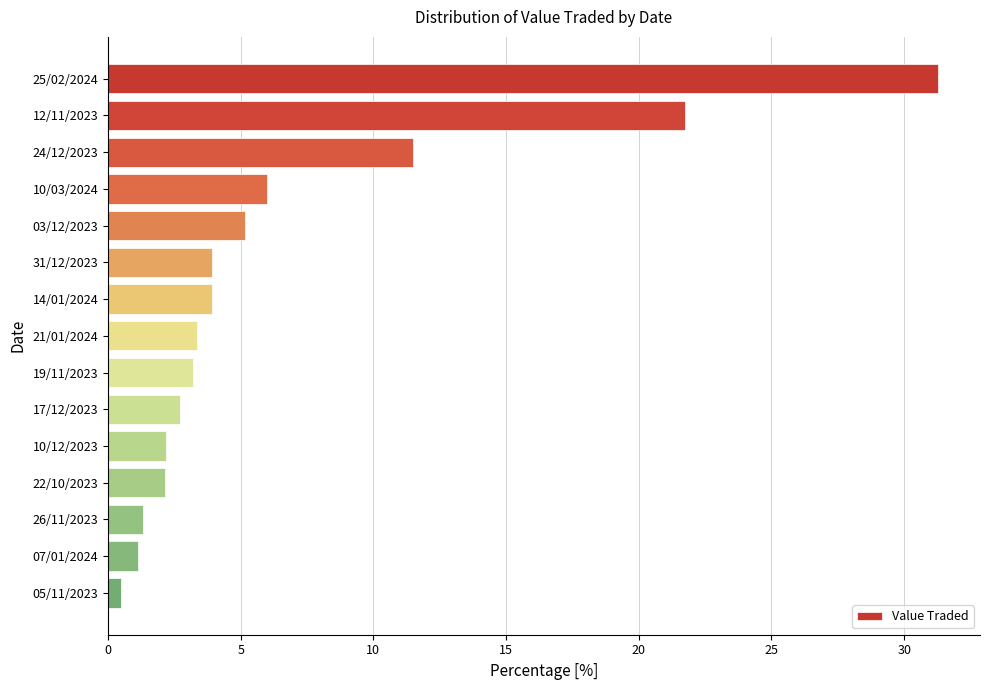

True or false: the data shows 1.3 at 26/11/2023.

True